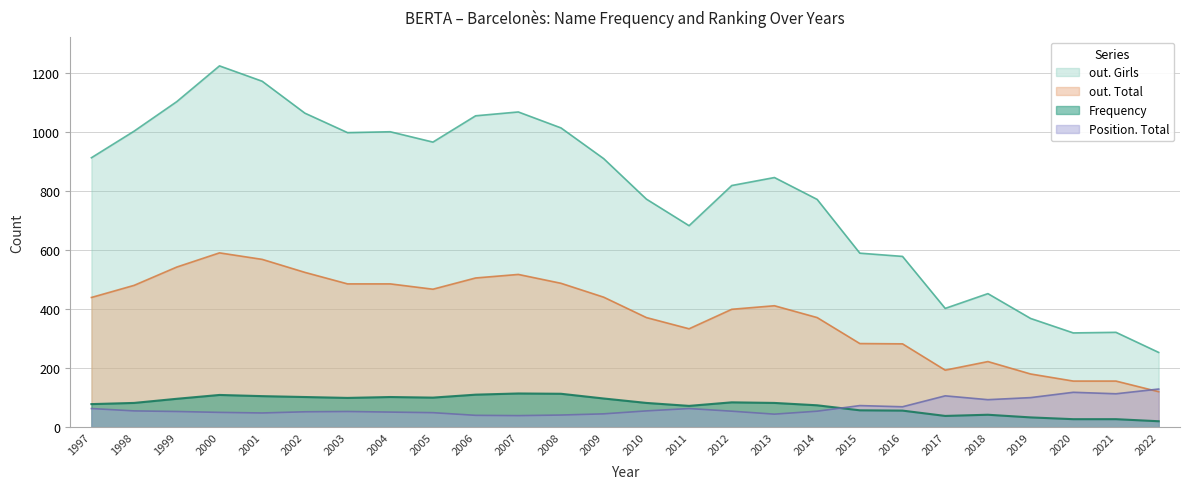

What is the average value of the Position. Total series?

66